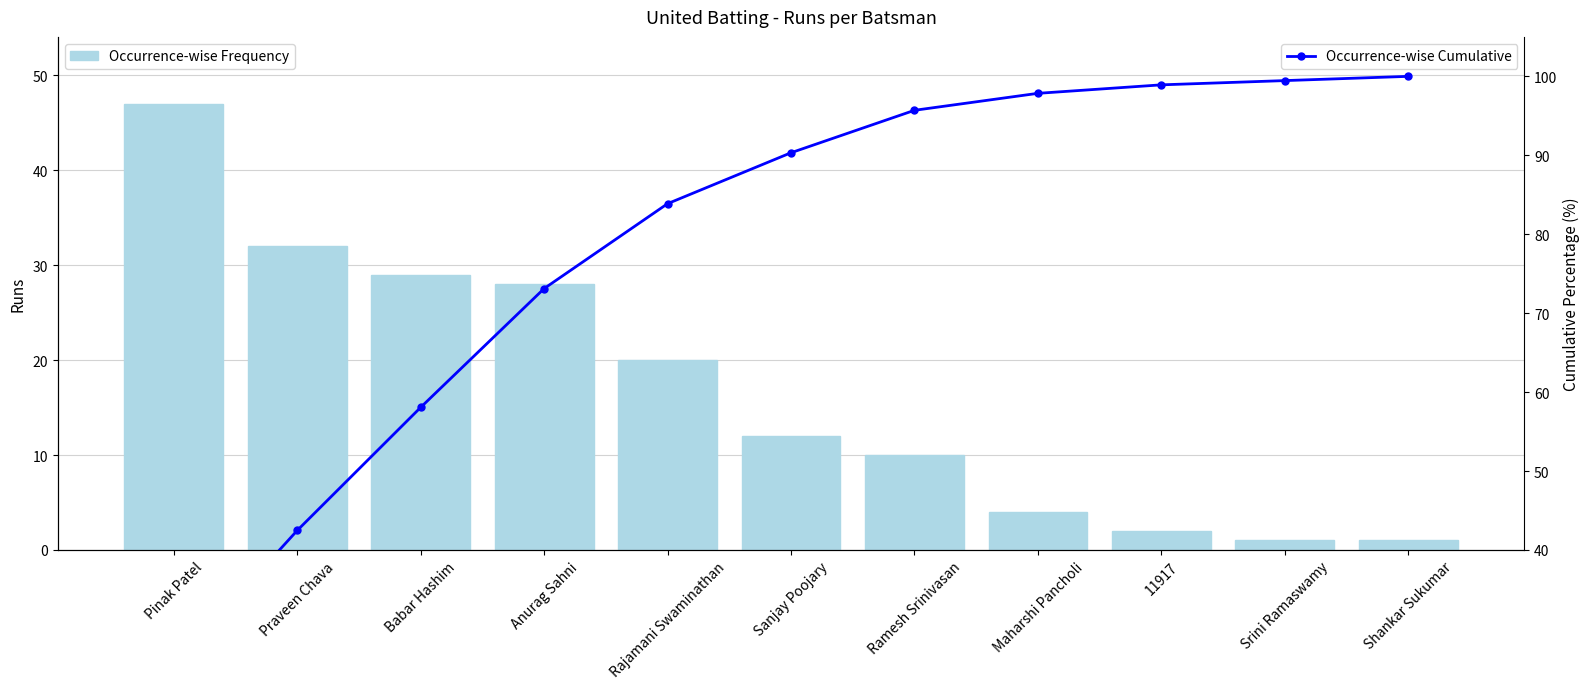

Between Pinak Patel and Praveen Chava, which is larger?

Pinak Patel